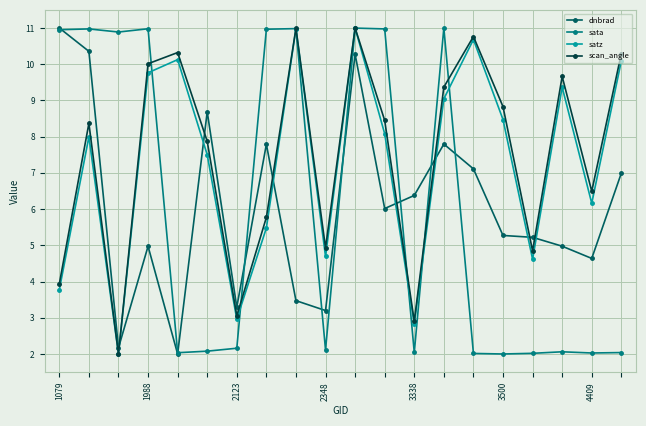

What is the greatest value displayed?

11.0